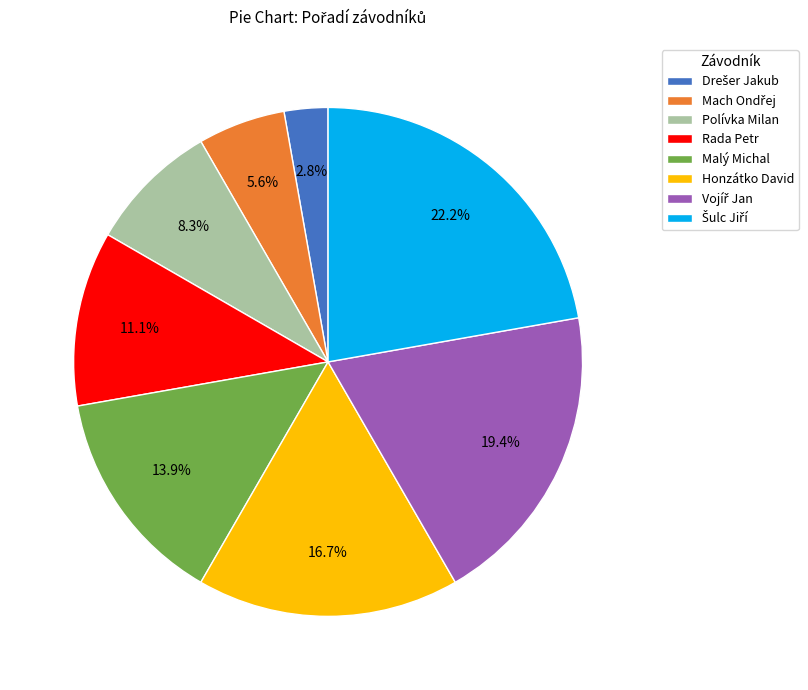

Is there a majority slice in this chart?

No